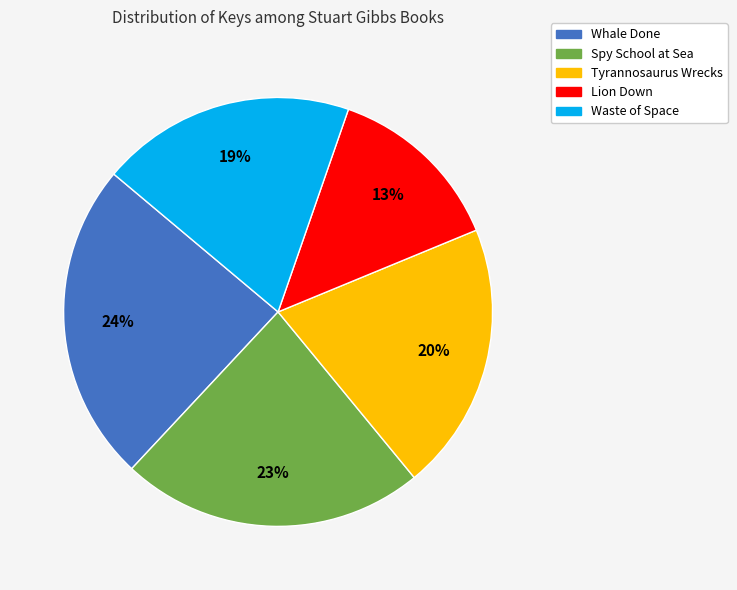

Is there any slice that represents more than half of the pie?

No